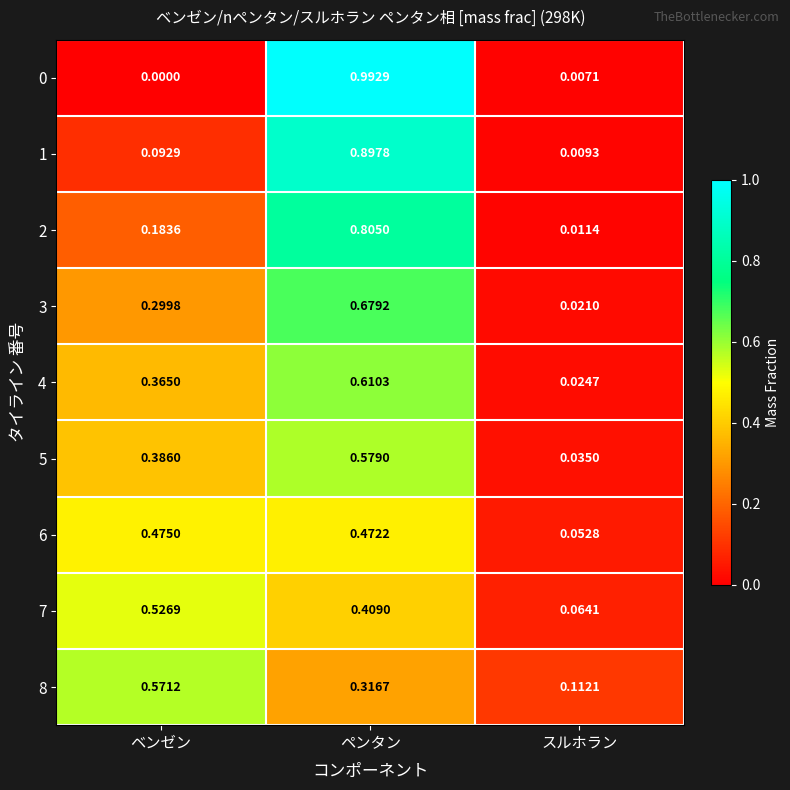

Which category has the lowest value in the 4 series?

スルホラン